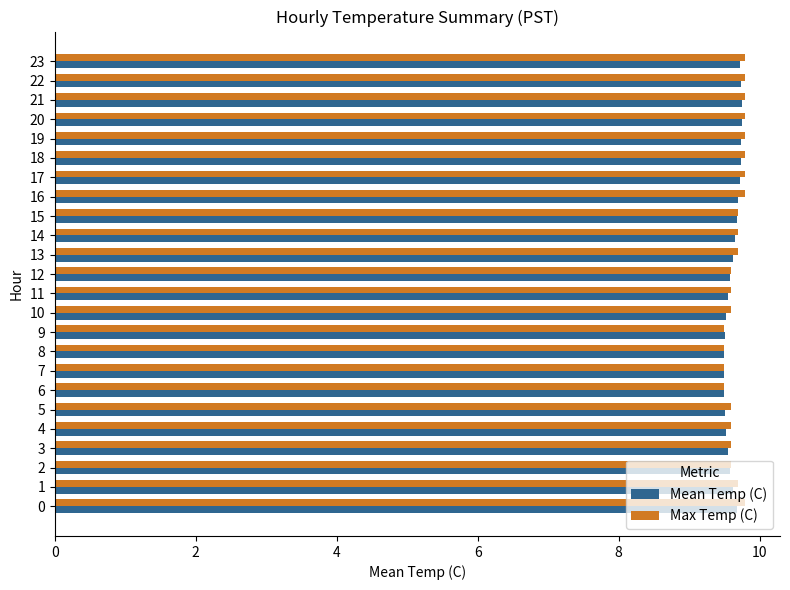

What is the maximum value shown in the chart?

9.8